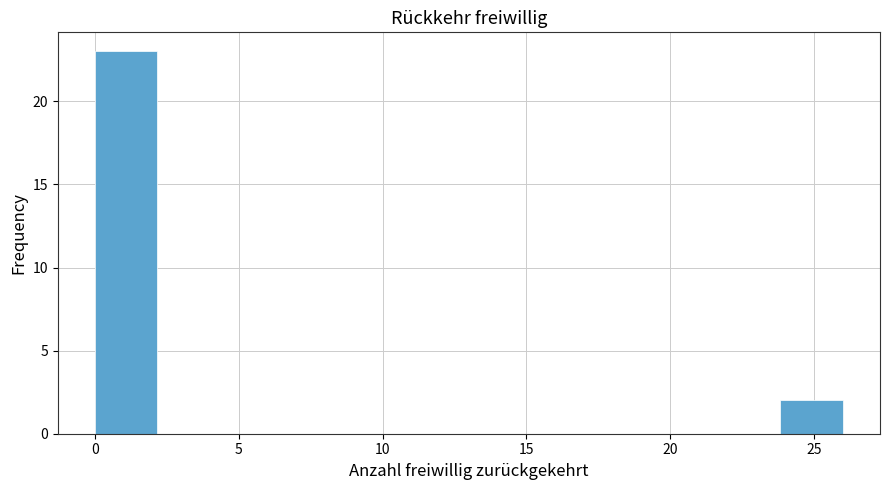

Reading left to right, transcribe this chart: for each bar, give the range it covers on the x-axis and its height. Neither the bar edges nor the heights are printed on the chart, so give them approximately, as read against the axes.

0.0 to 2.0: 23
2.0 to 4.5: 0
4.5 to 6.5: 0
6.5 to 8.5: 0
8.5 to 11.0: 0
11.0 to 13.0: 0
13.0 to 15.0: 0
15.0 to 17.5: 0
17.5 to 19.5: 0
19.5 to 21.5: 0
21.5 to 24.0: 0
24.0 to 26.0: 2